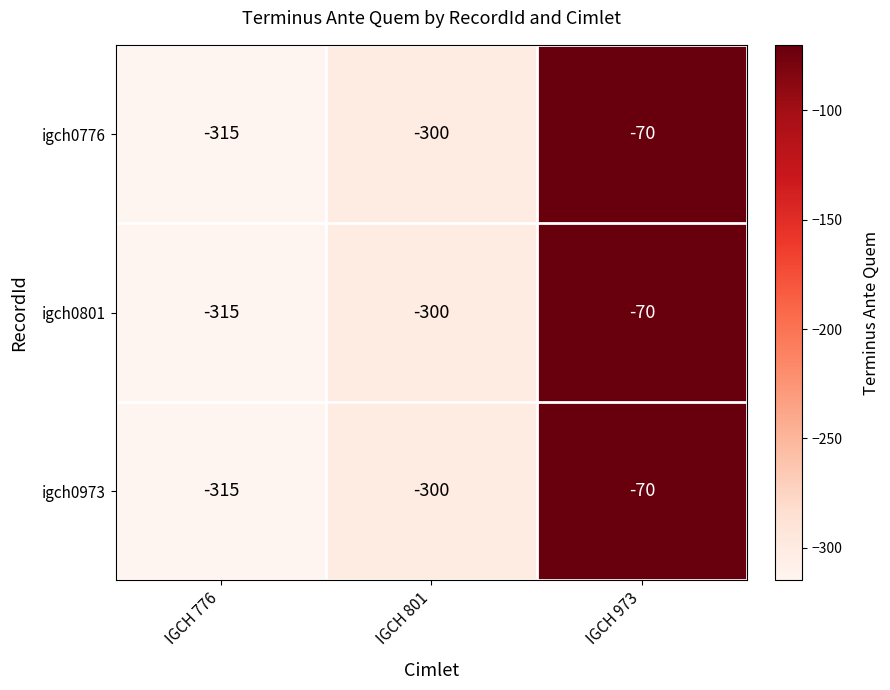

The igch0776 series shows -315 at IGCH 776. True or false?

True